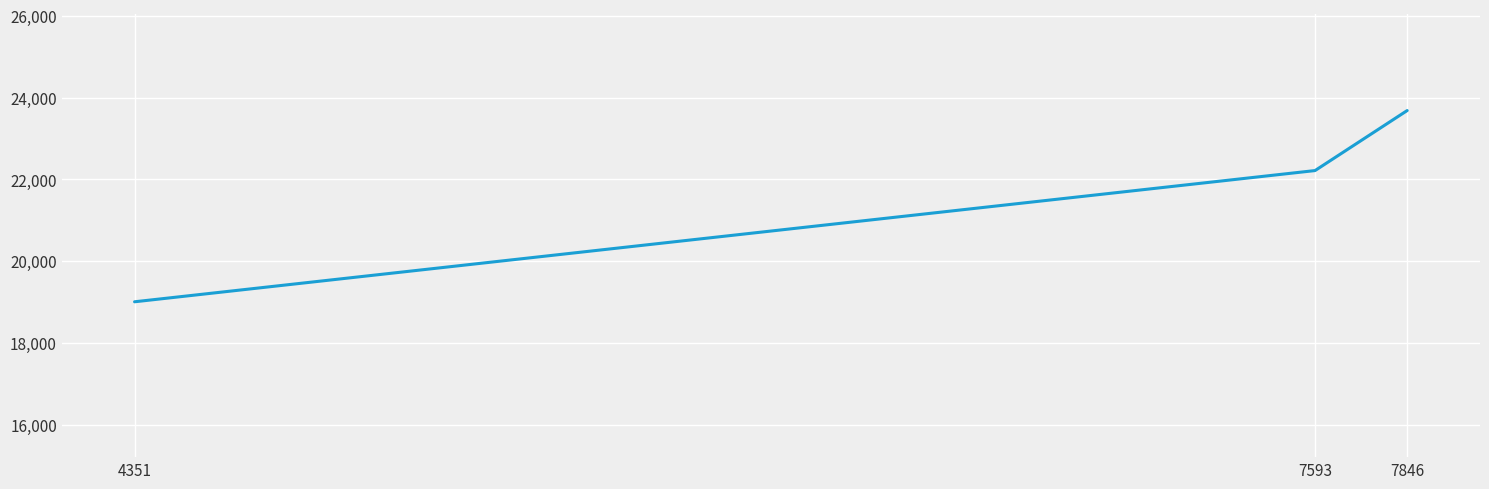

How many values are below 22213?

1